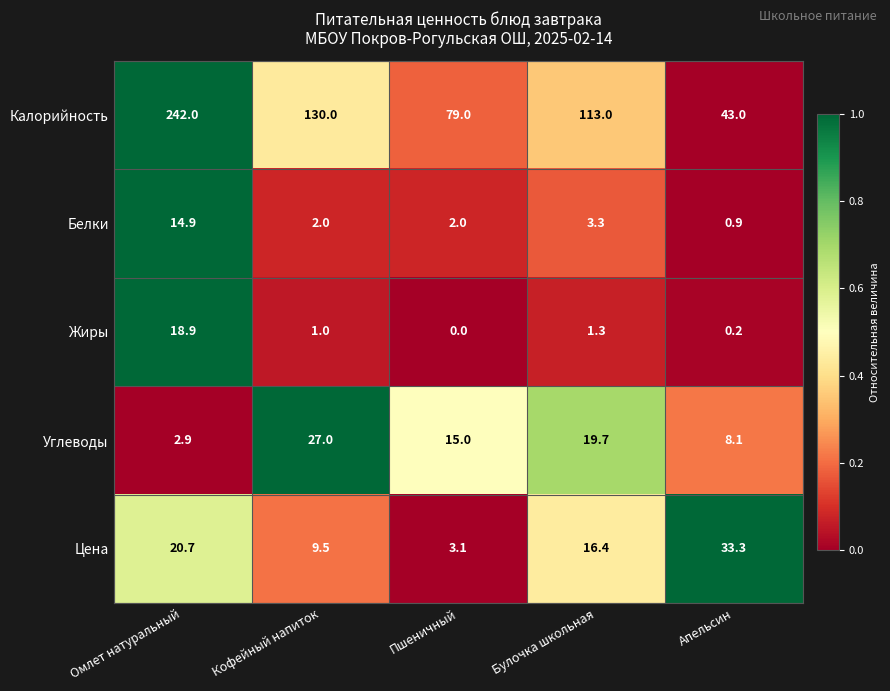

Count the number of data series in this chart.

5